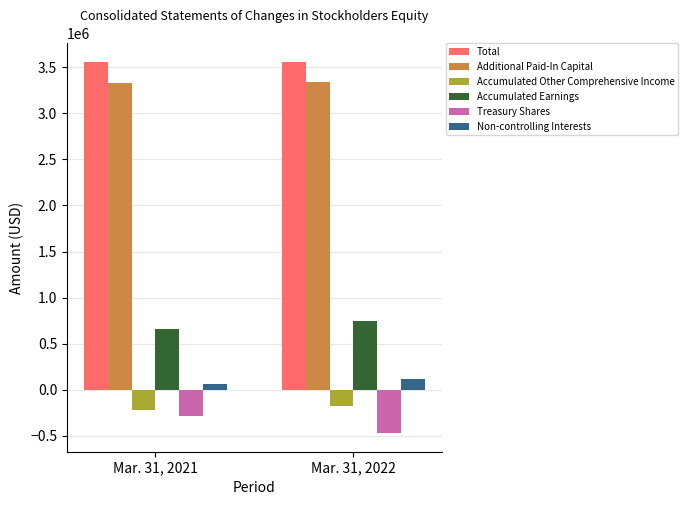

Which category has the lowest value across all series?

Mar. 31, 2022